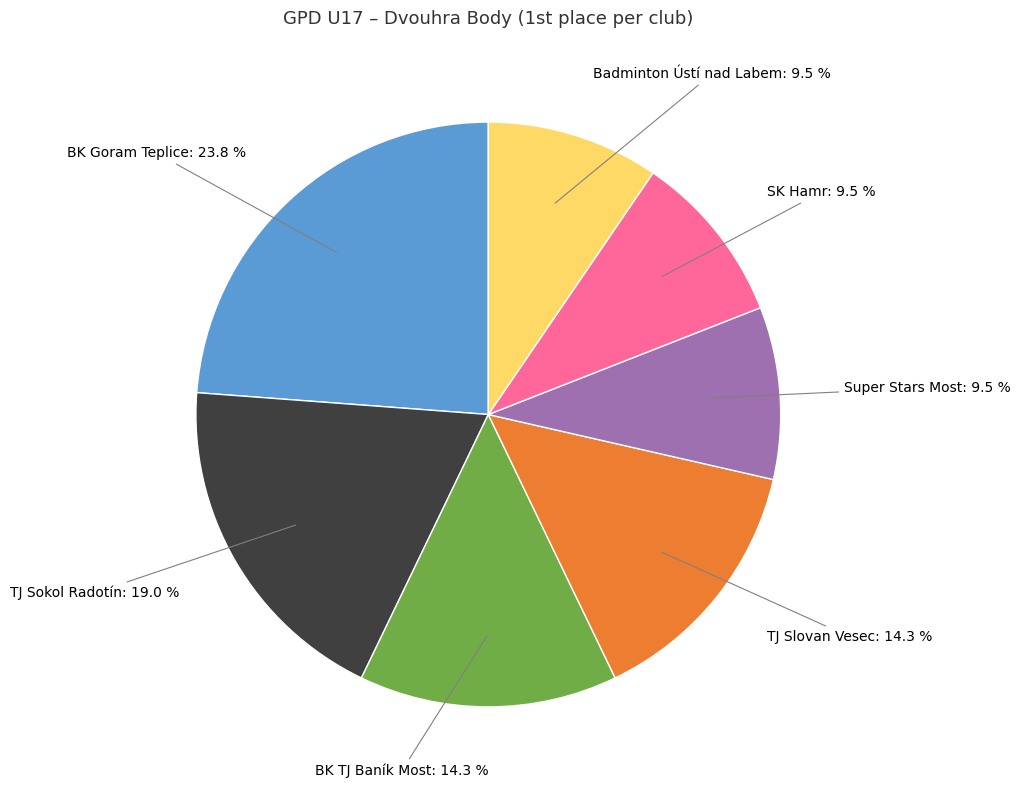

Count the number of slices in the pie.

7